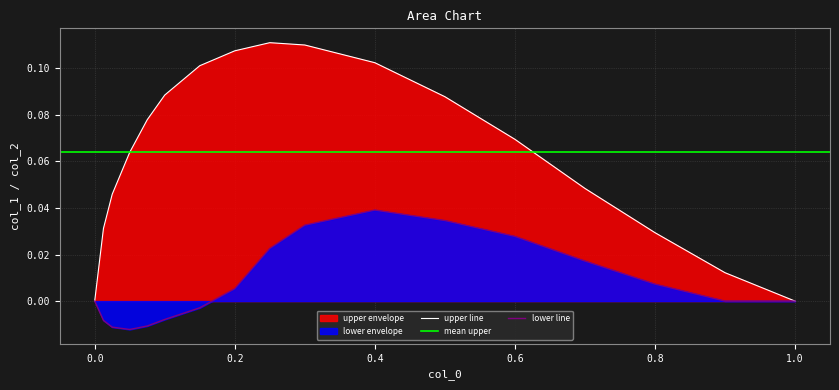

True or false: upper and lower cross at least once.

False